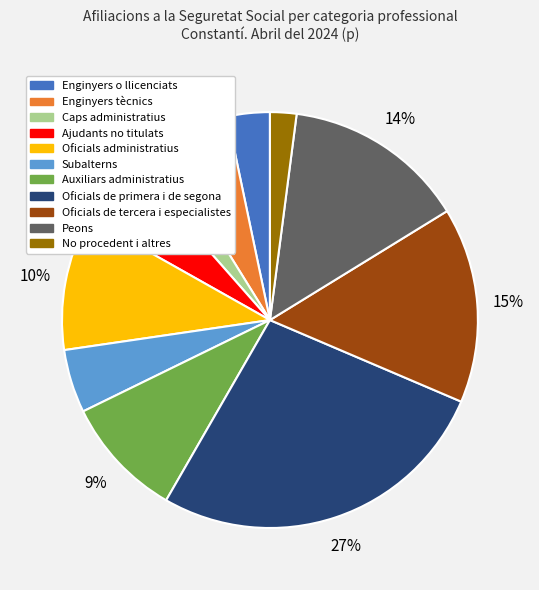

What percentage is the Enginyers o llicenciats slice, to the nearest percent?

3%